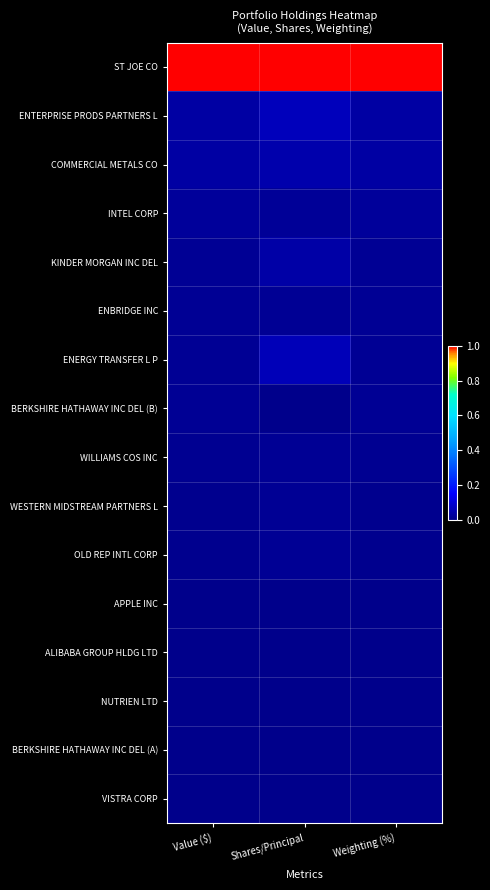

At which category is the sum across all series the highest?

Shares/Principal